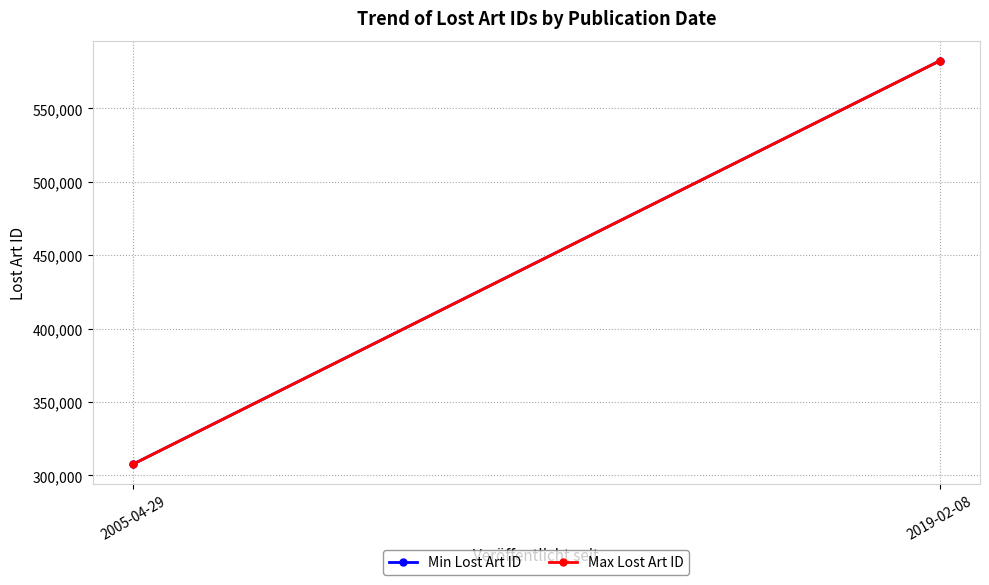

How many lines are shown in the chart?

2